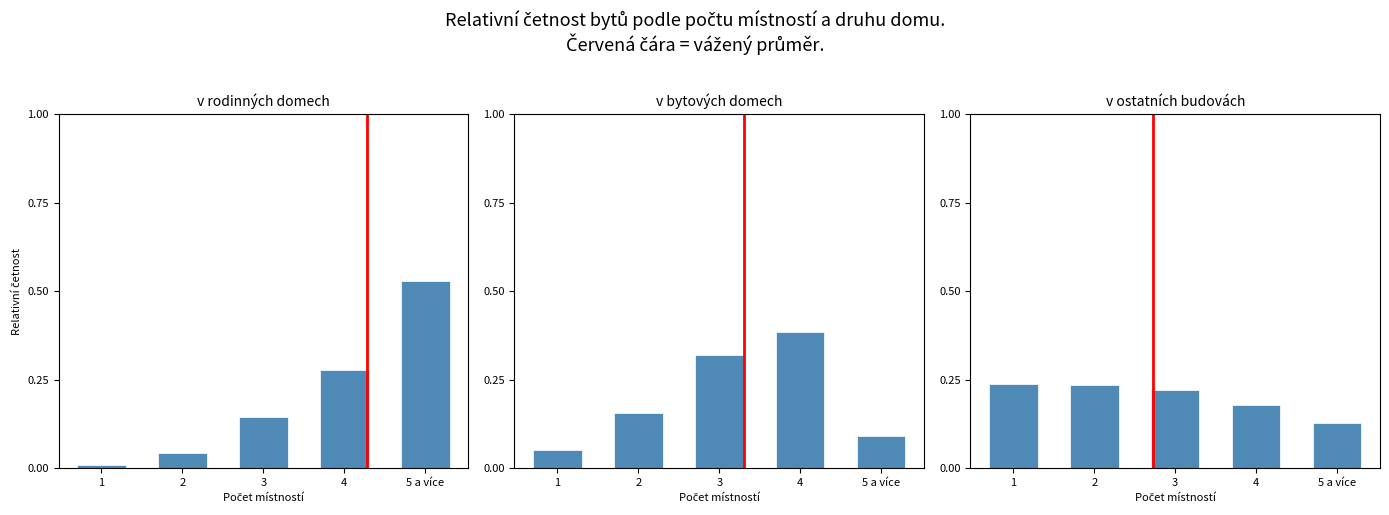

What is the difference between the maximum and second lowest values in the v rodinných domech series?

0.5